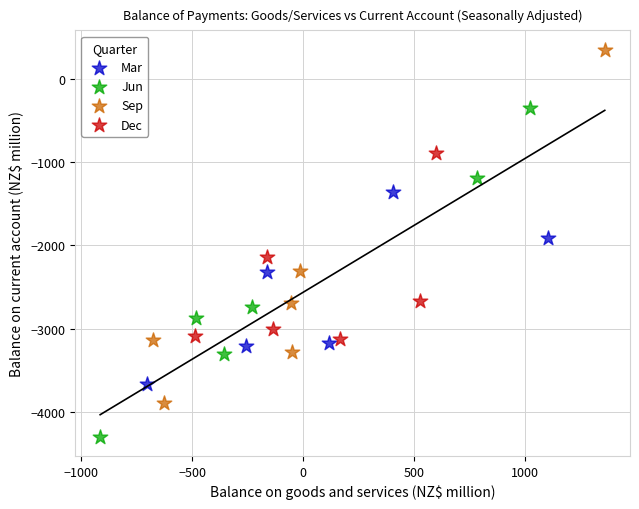

Which series contains the highest Y value?

Sep